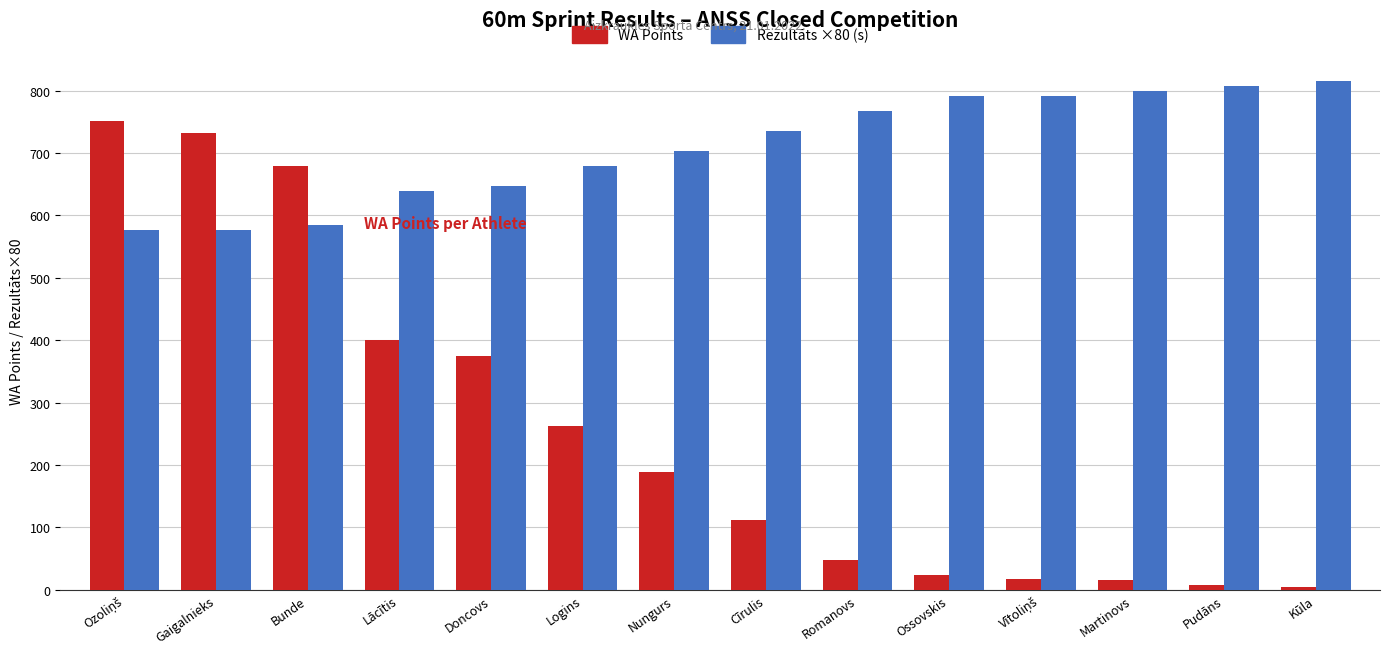

At how many categories does at least one series exceed 454?

14